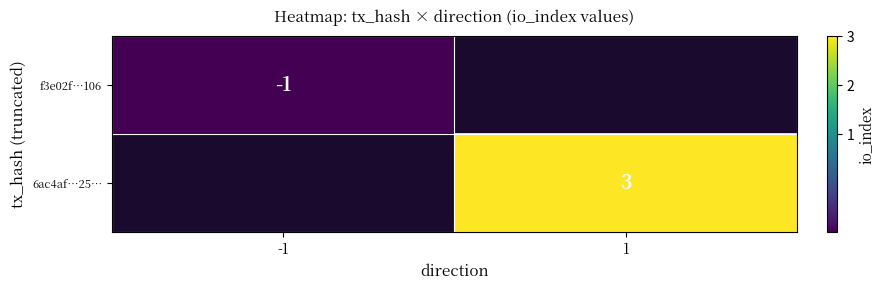

The value of f3e02f…106 at -1 is -1. True or false?

True